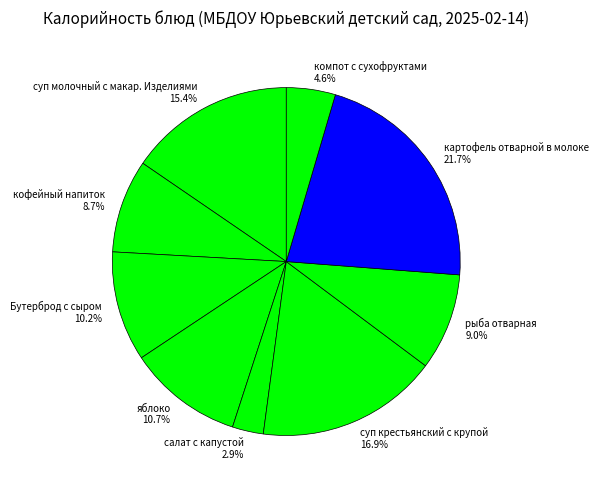

What is the largest slice in the pie chart?

картофель отварной в молоке